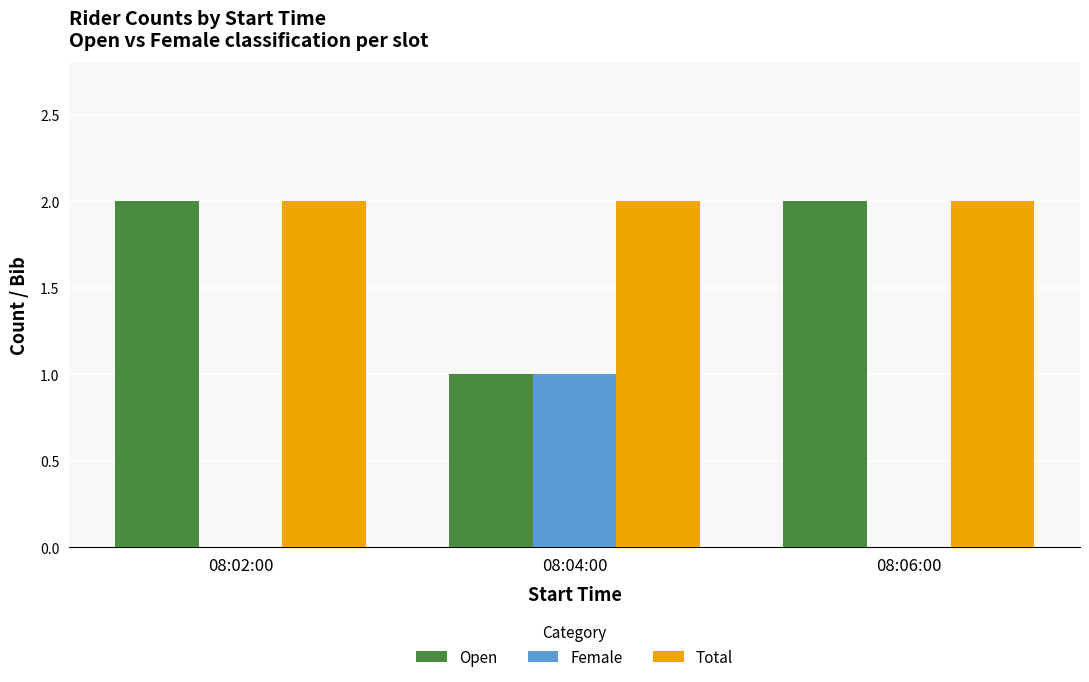

Is the value of Total at 08:02:00 greater than the value of Female at 08:02:00?

Yes